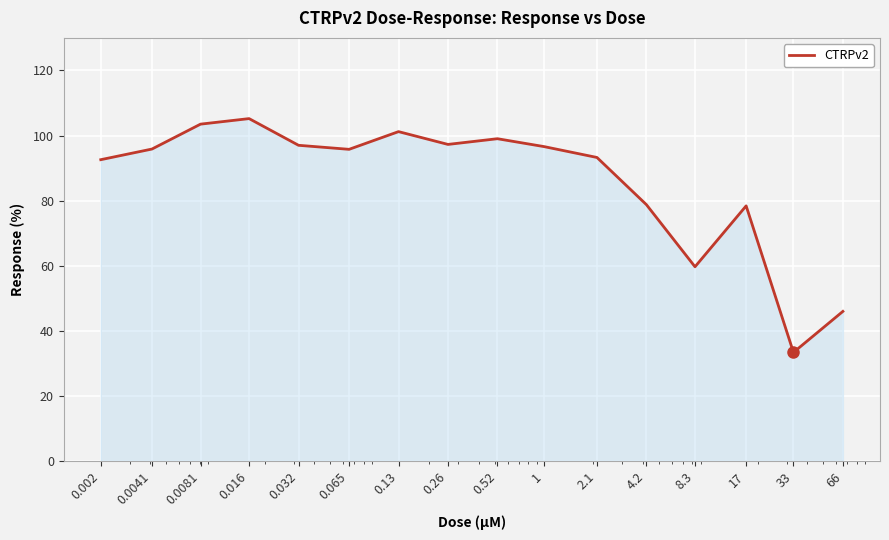

What is the minimum value shown in the chart?

33.4